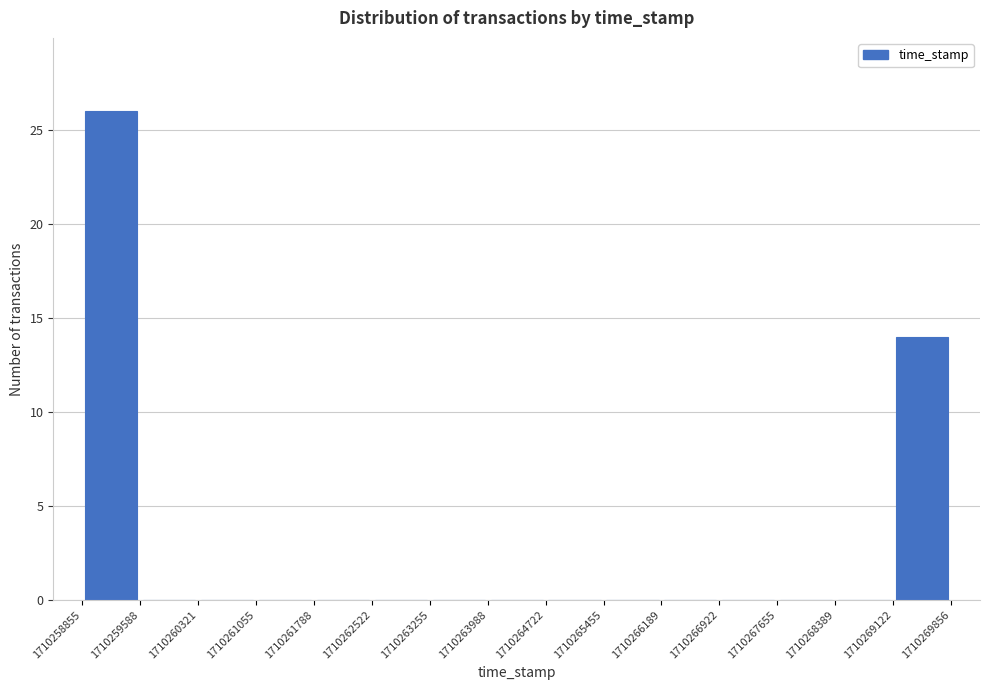

Over which range of the x-axis is the bar tallest?

1710258855 to 1710259588